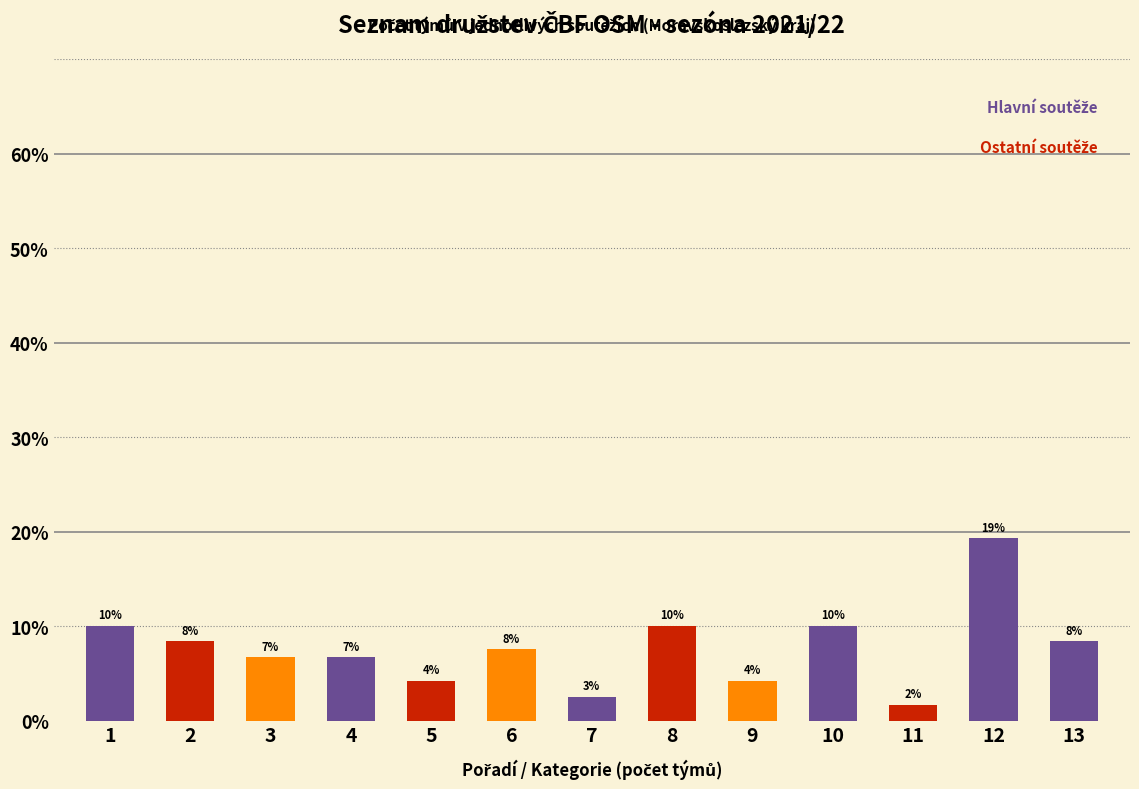

Are the bars horizontal?

No